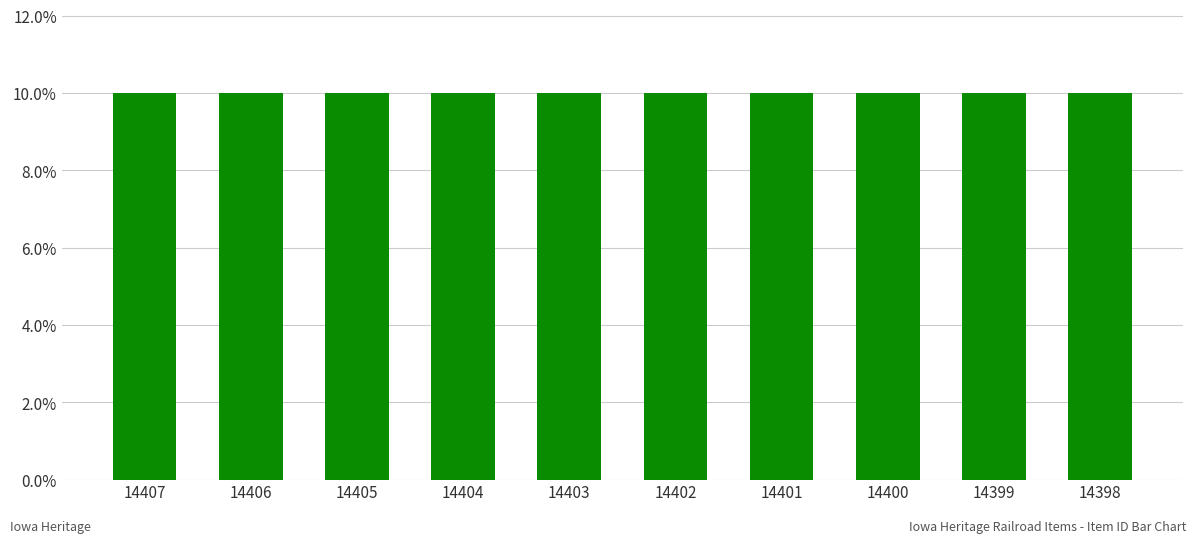

What is the greatest value displayed?

10.0